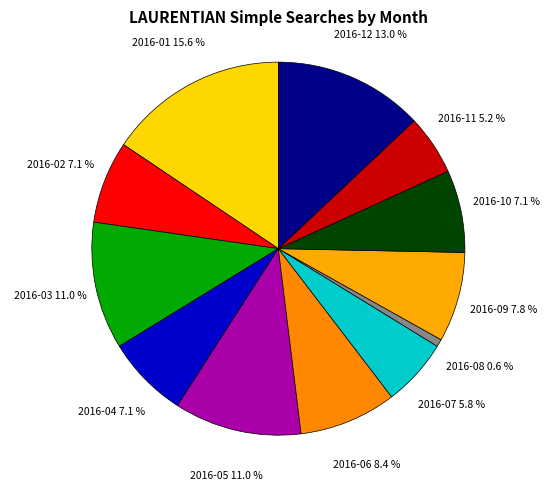

To the nearest percent, what is the difference between the largest and smallest slice percentages?

15%